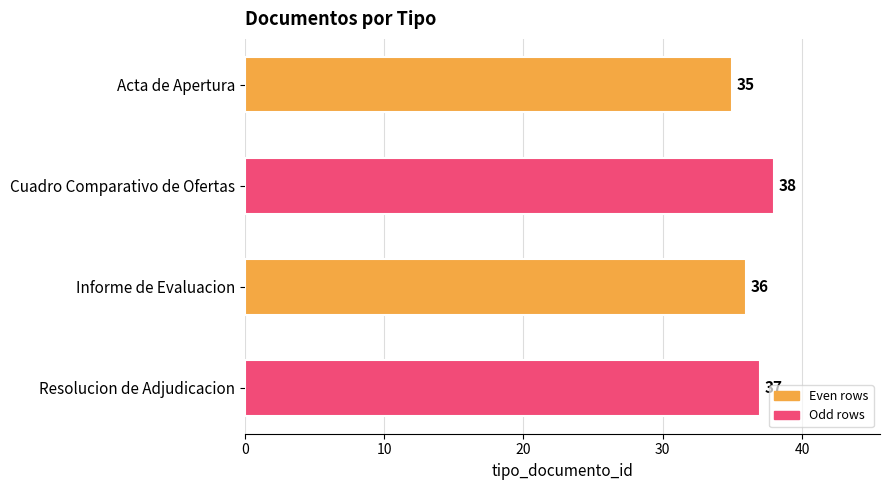

Which has a higher value, Cuadro Comparativo de Ofertas or Resolucion de Adjudicacion?

Cuadro Comparativo de Ofertas